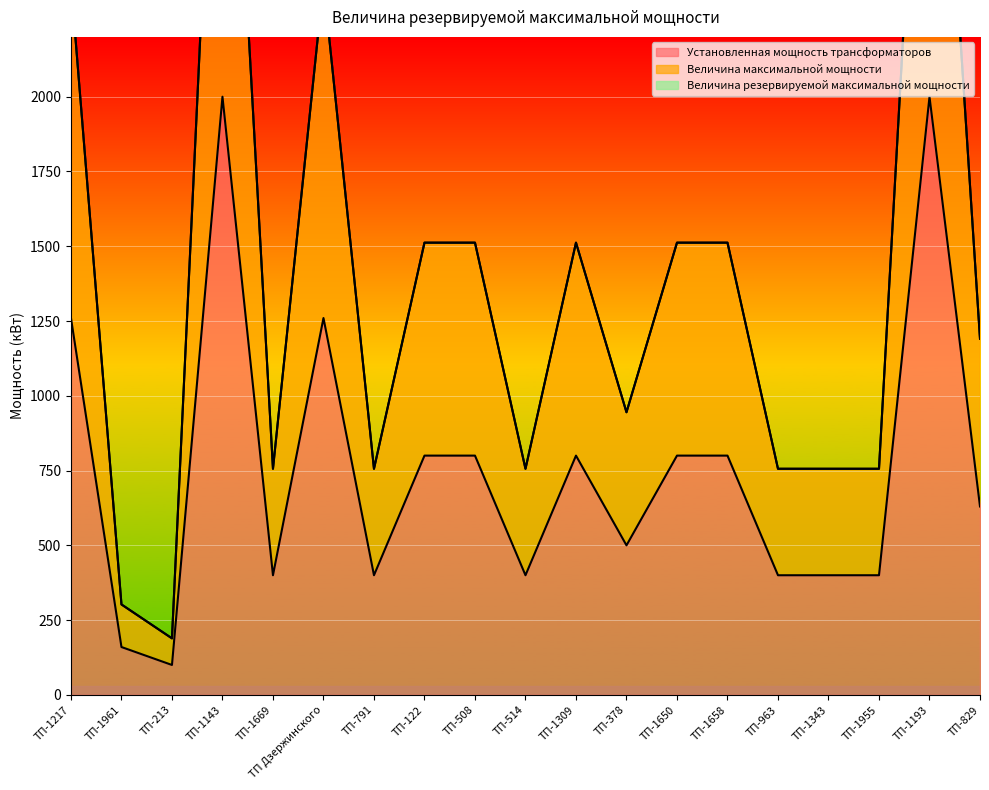

Which has a higher value, ТП-1669 or ТП Дзержинского?

ТП Дзержинского